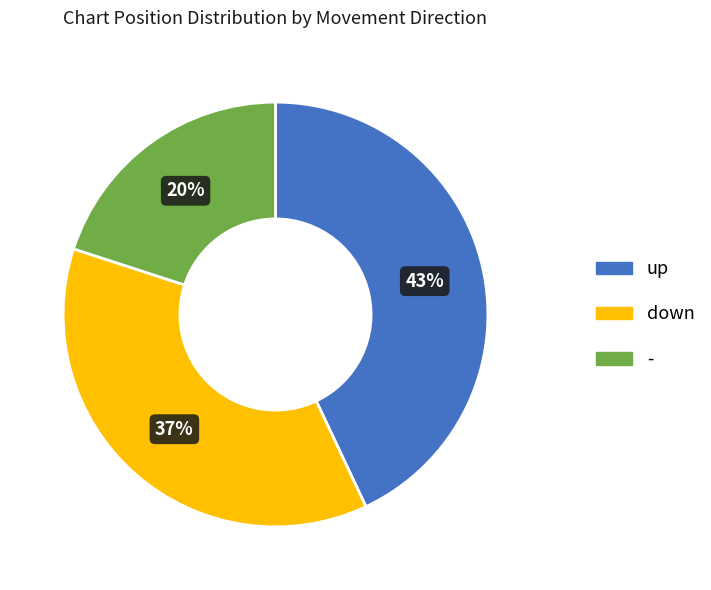

Is down the majority of the pie?

No